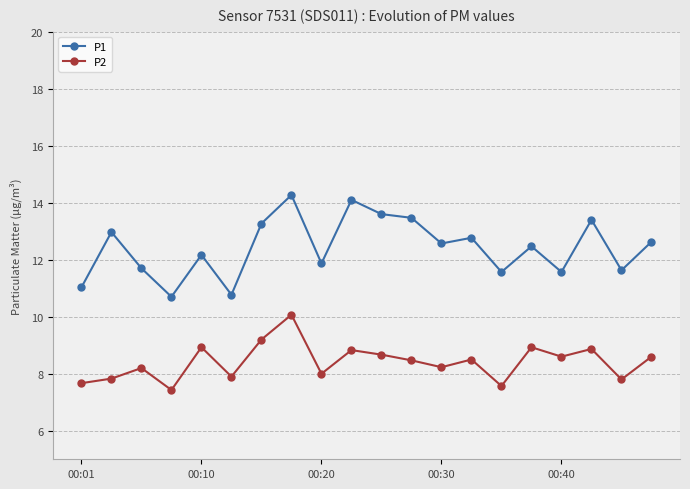

What is the minimum value for P1?

10.7